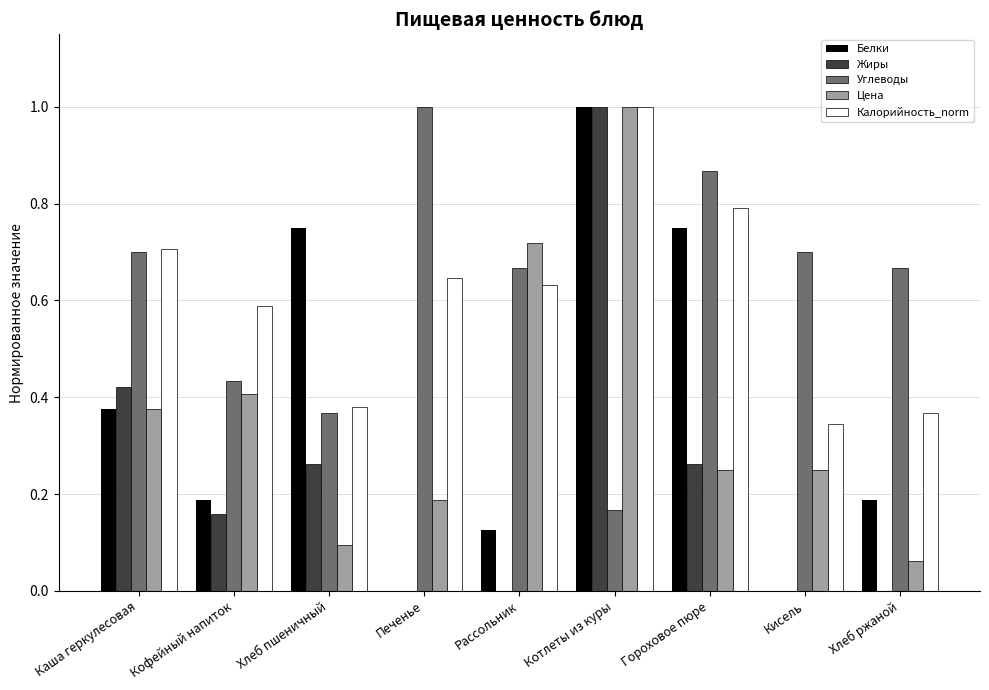

The value of Жиры at Котлеты из куры is 1.0. True or false?

True